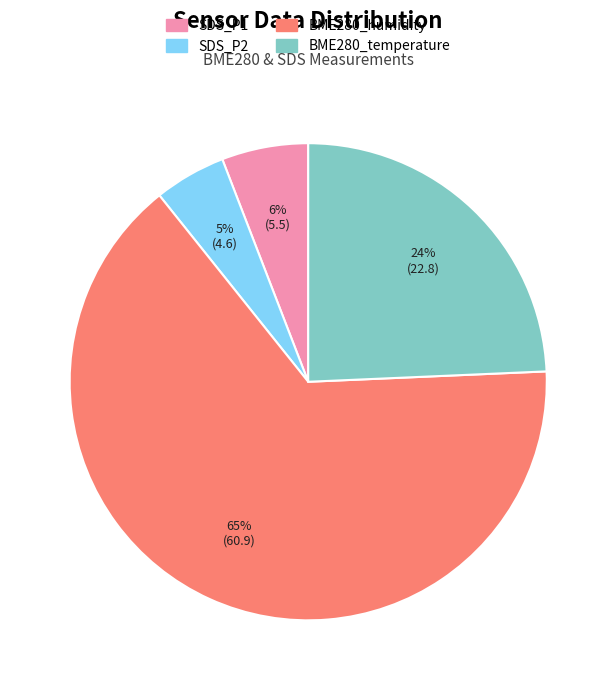

True or false: BME280_temperature accounts for 24% of the total.

True